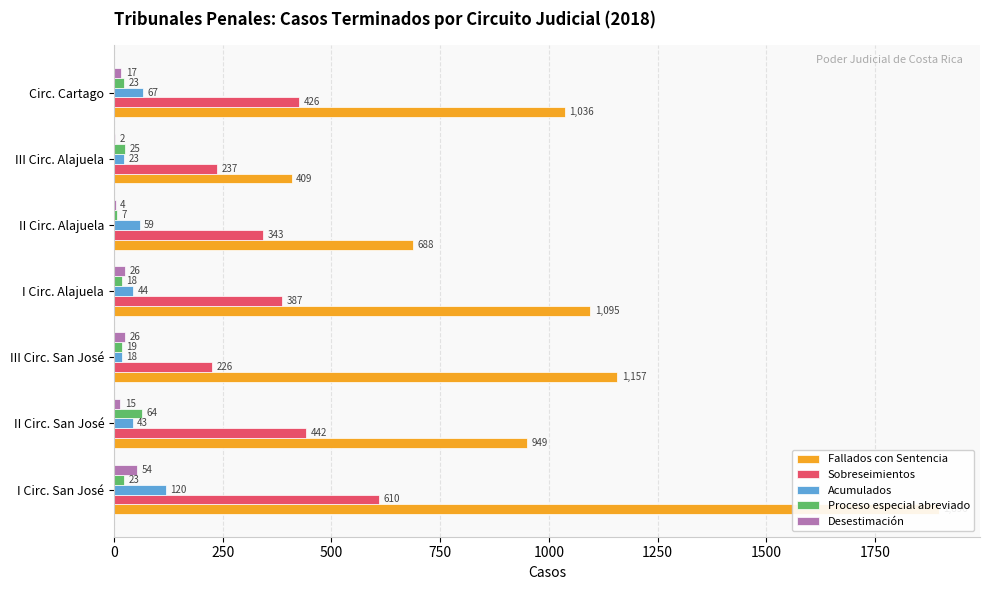

Rank the series at I Circ. Alajuela from highest to lowest value.

Fallados con Sentencia, Sobreseimientos, Acumulados, Desestimación, Proceso especial abreviado